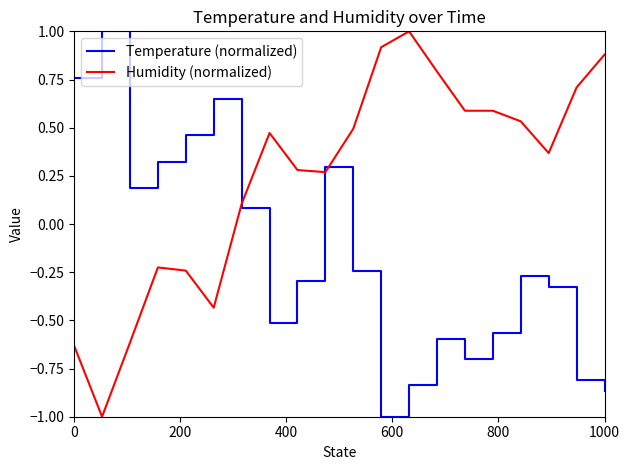

What is the smallest value displayed?

-1.0